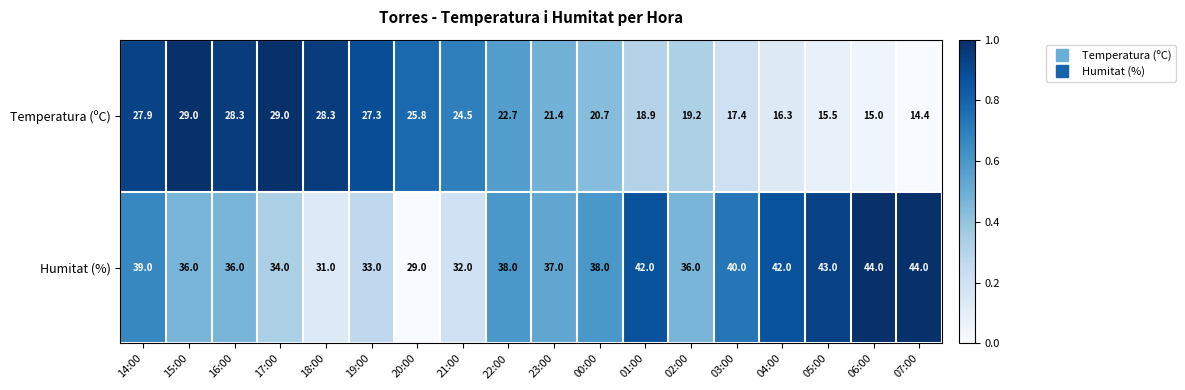

At which label does Temperatura (ºC) reach its minimum?

07:00